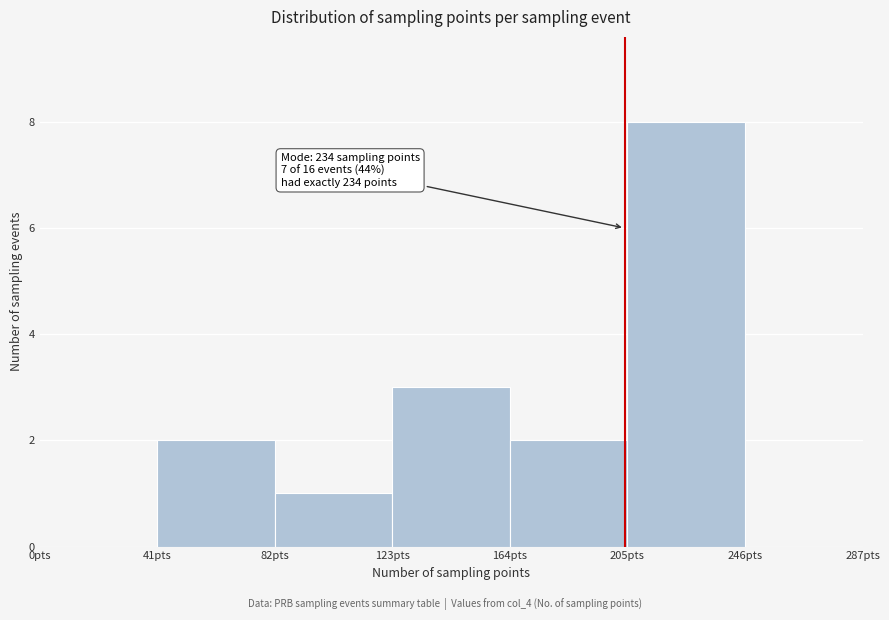

Over which range of the x-axis is the bar tallest?

205 to 246